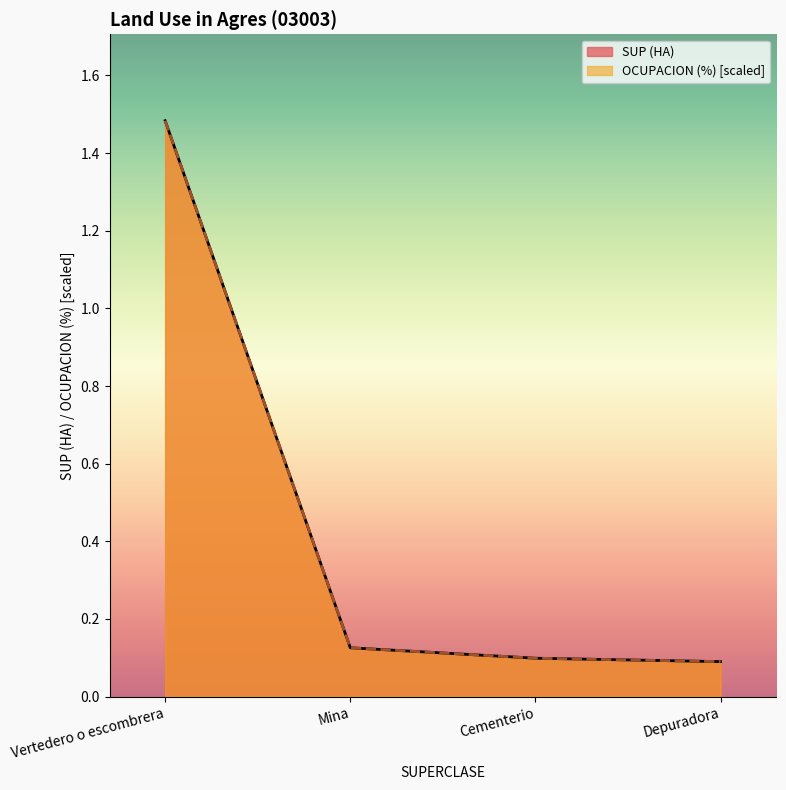

What is the maximum value for SUP (HA)?

1.5